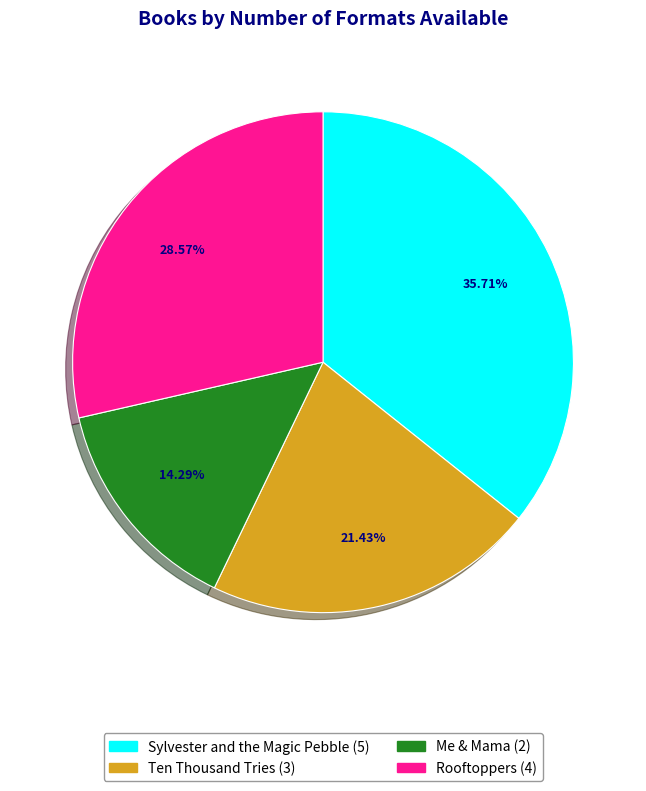

Does any single category account for the majority?

No